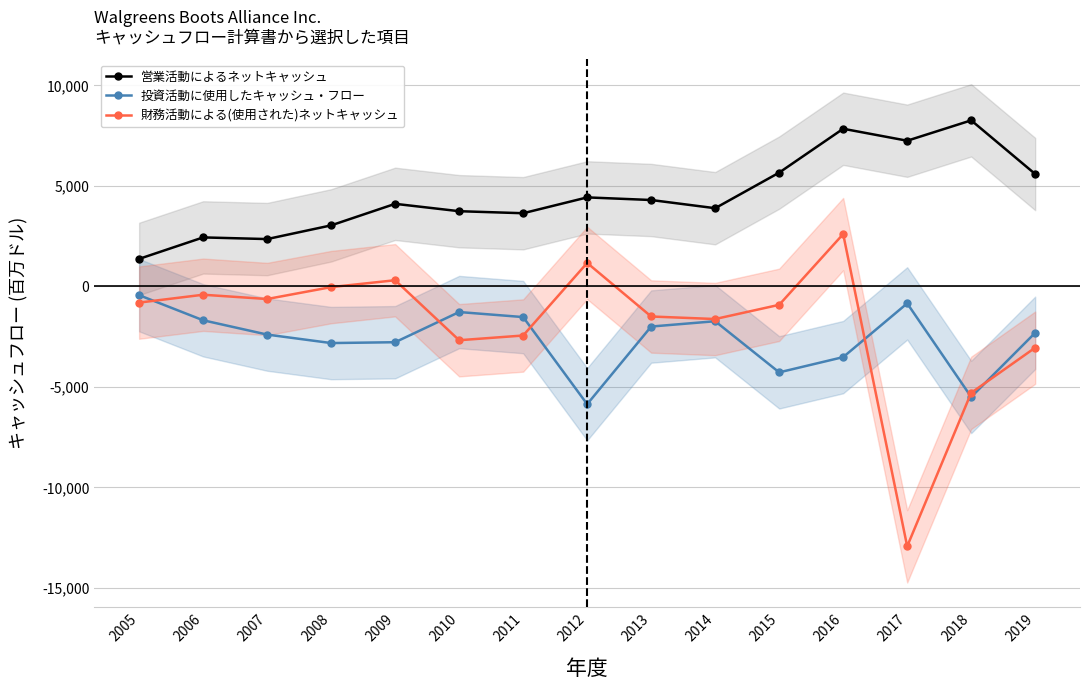

What is the total value across all series at 2017?

-6526